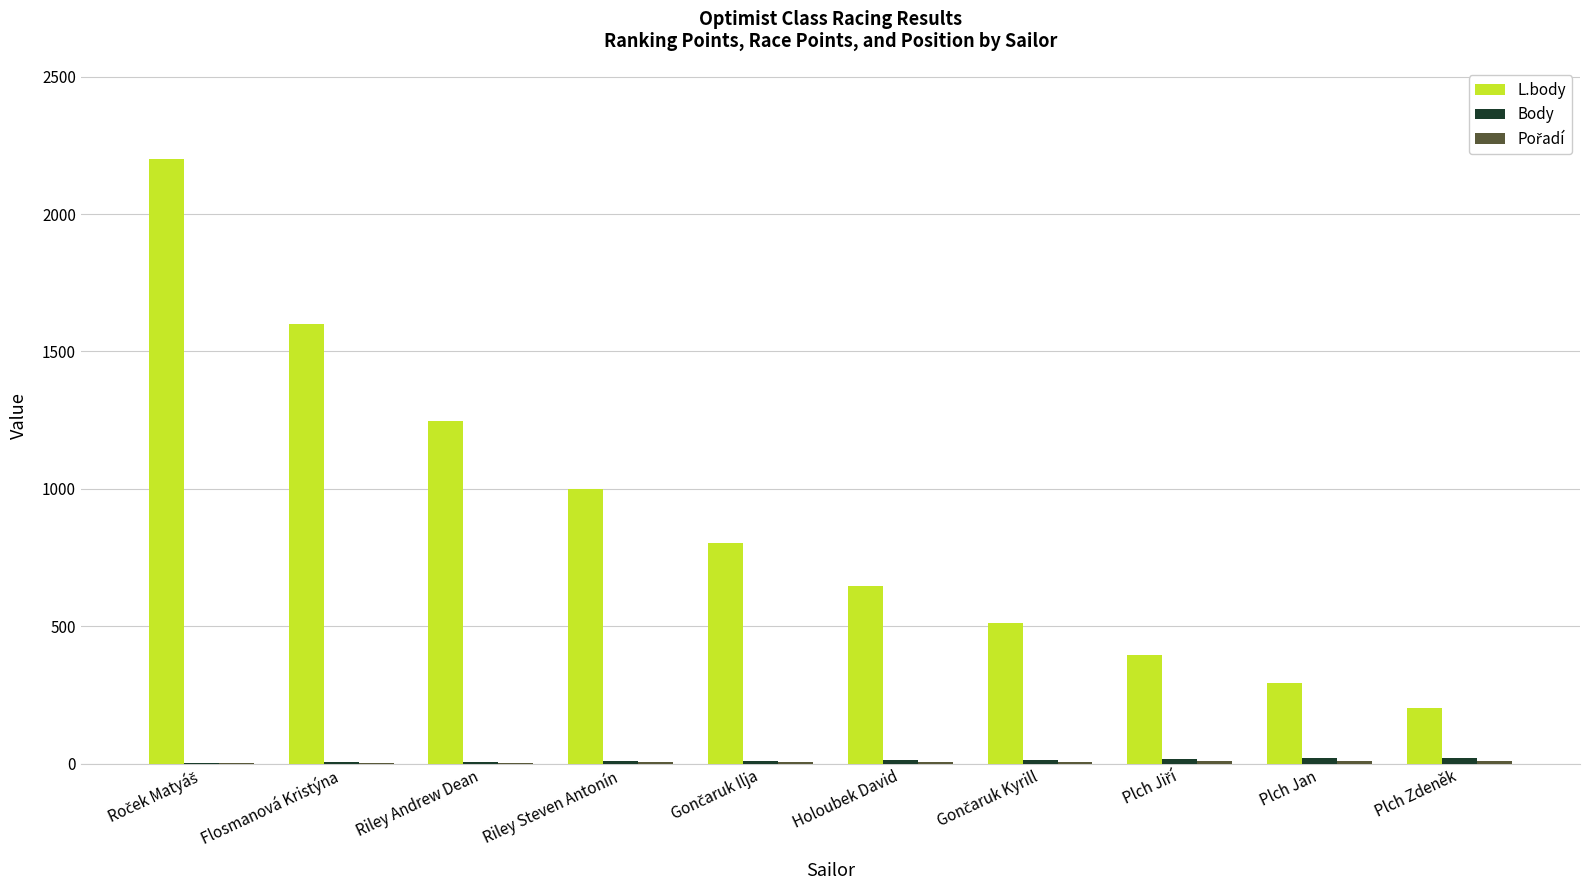

What is the total value across all series at Riley Andrew Dean?

1257